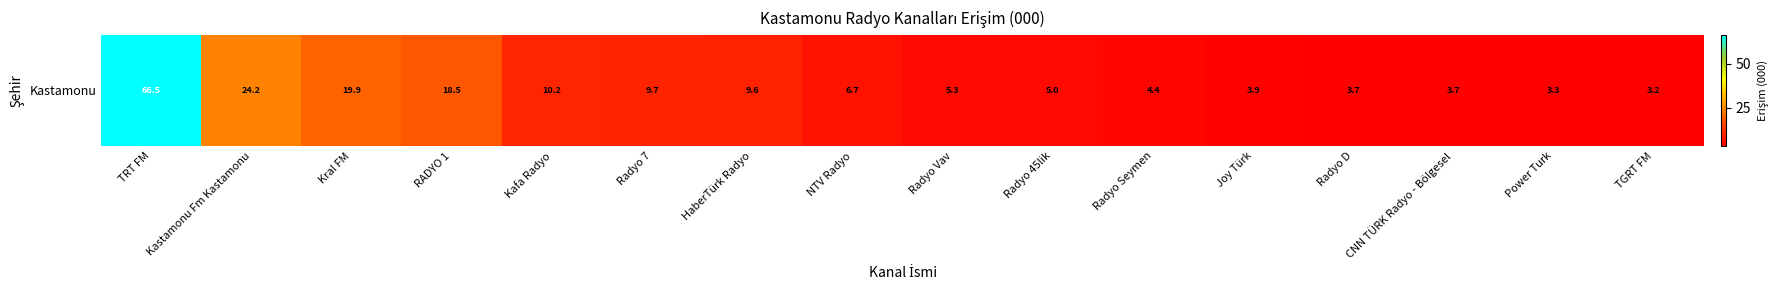

Is it true that the value at Radyo 7 is 9.7?

True